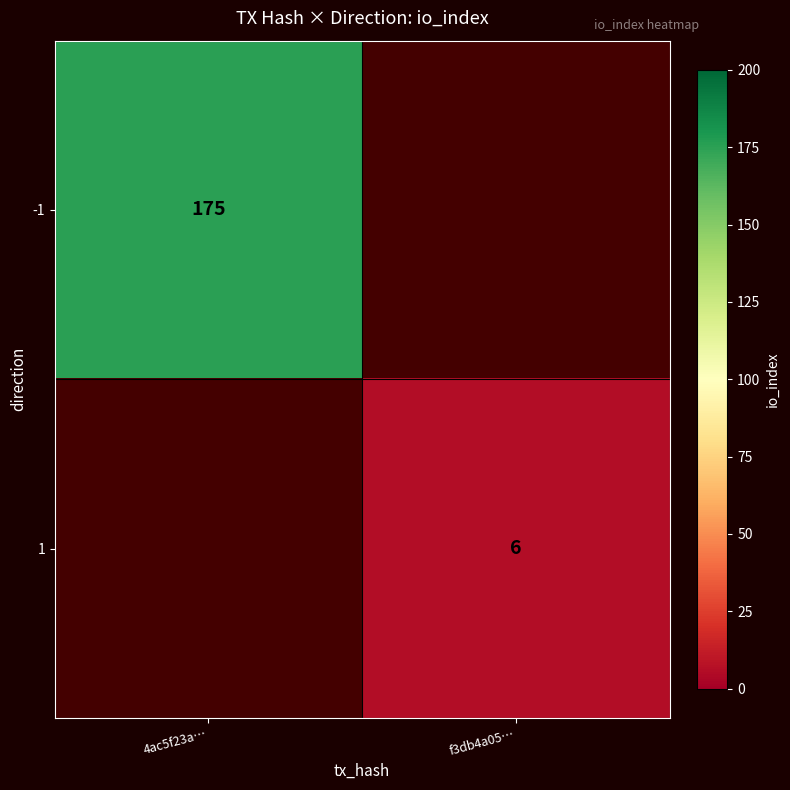

The value of 1 at f3db4a05… is 6. True or false?

True